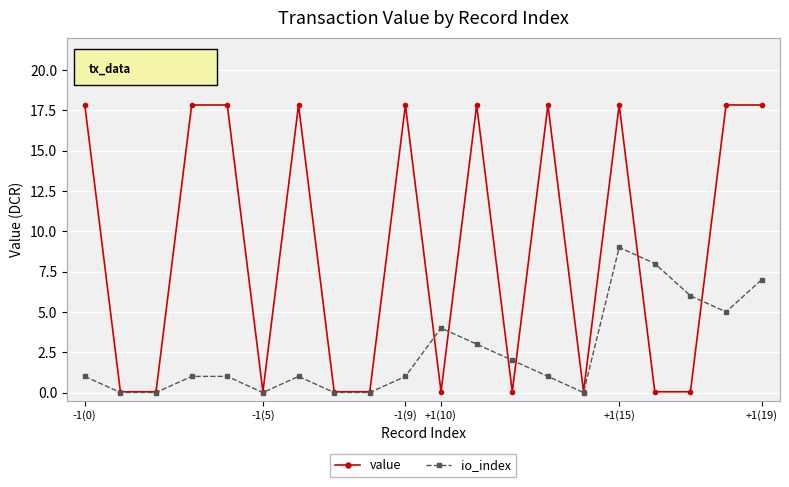

True or false: io_index has more than 1 points higher than both neighbors.

True